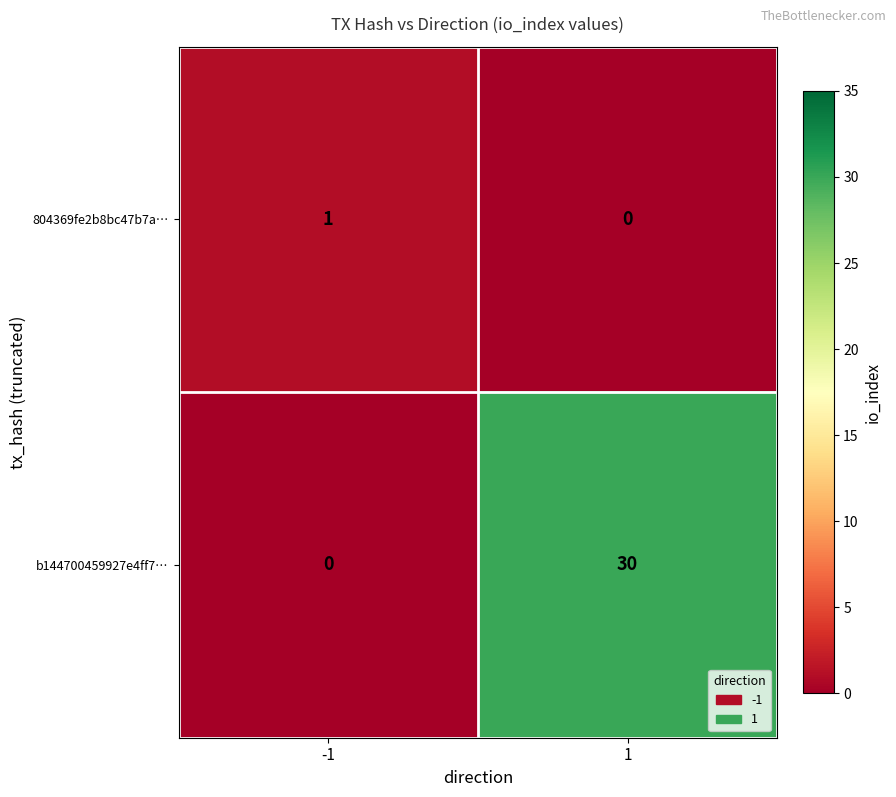

The value of b144700459927e4ff7… at 1 is 20. True or false?

False